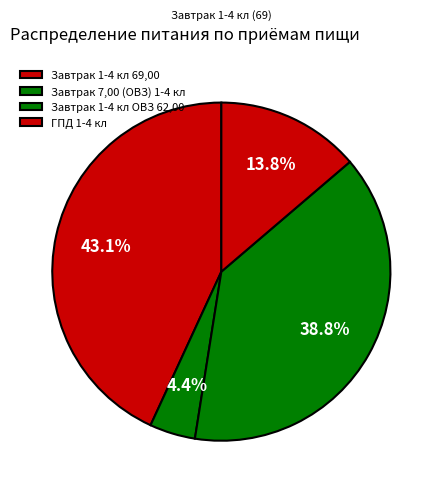

Which category has the smallest portion of the pie?

Завтрак 7,00 (ОВЗ) 1-4 кл